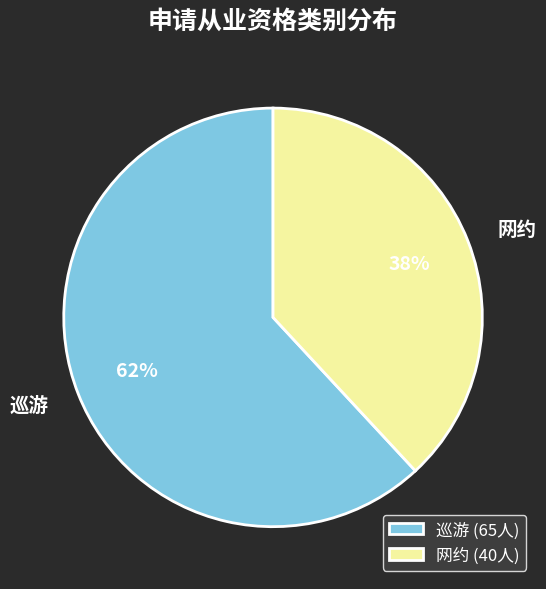

To the nearest percent, what is the average slice percentage?

50%